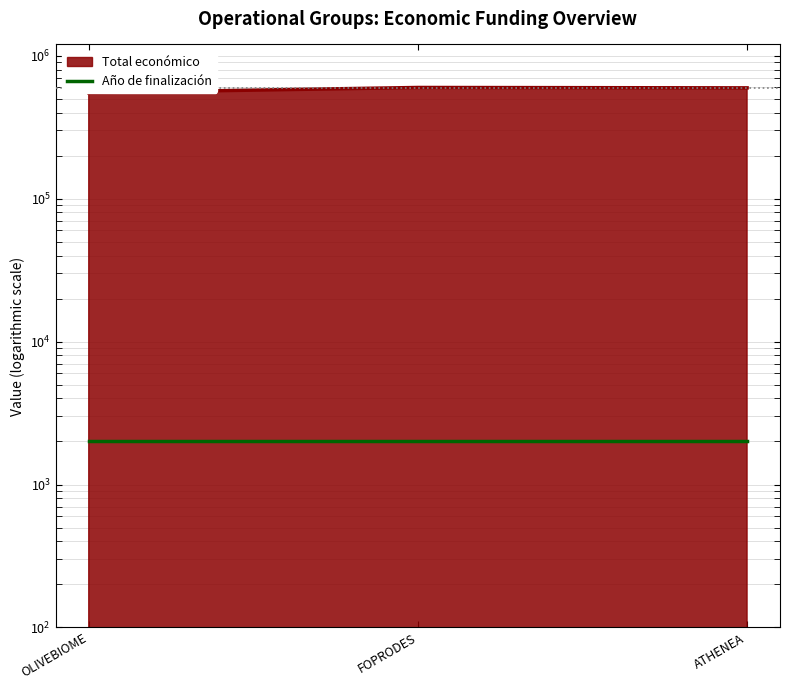

What is the label of the 1st point from the right?

ATHENEA